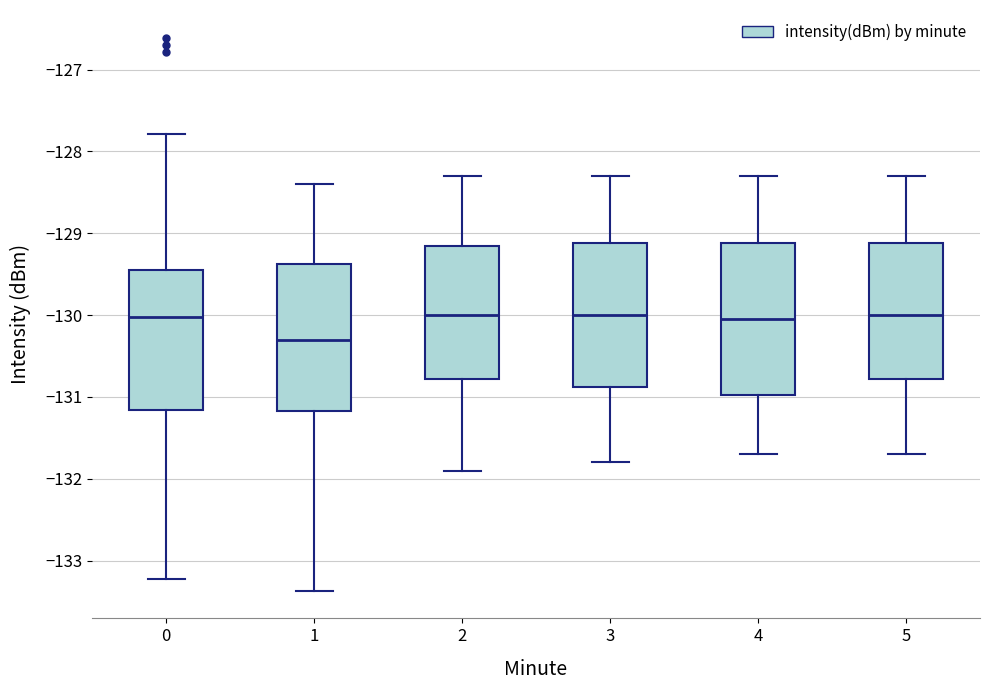

Reading left to right, read every box against the y-axis: the position of its median line, the range the box covers, and the ends of its whiskers. The values are not printed on the chart, so give them approximately, as read against the axis.

0: median -130.0, box -131.2 to -129.4, whiskers -133.2 to -127.8
1: median -130.3, box -131.2 to -129.4, whiskers -133.4 to -128.4
2: median -130.0, box -130.8 to -129.1, whiskers -131.9 to -128.3
3: median -130.0, box -130.9 to -129.1, whiskers -131.8 to -128.3
4: median -130.0, box -131.0 to -129.1, whiskers -131.7 to -128.3
5: median -130.0, box -130.8 to -129.1, whiskers -131.7 to -128.3